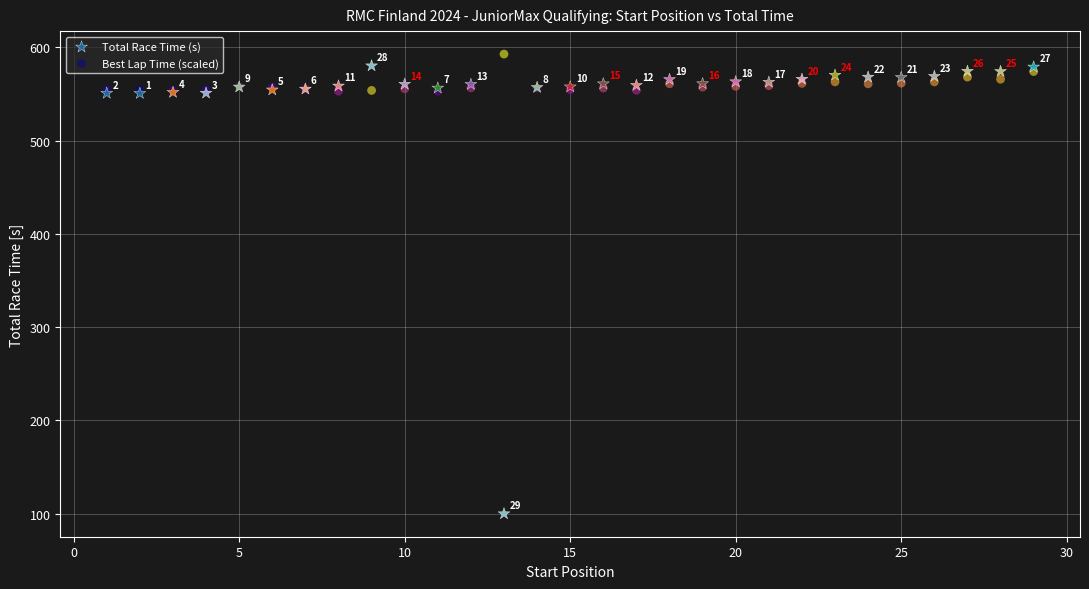

In the Best Lap Time (scaled) series, what Y value is closest to 572?

574.0